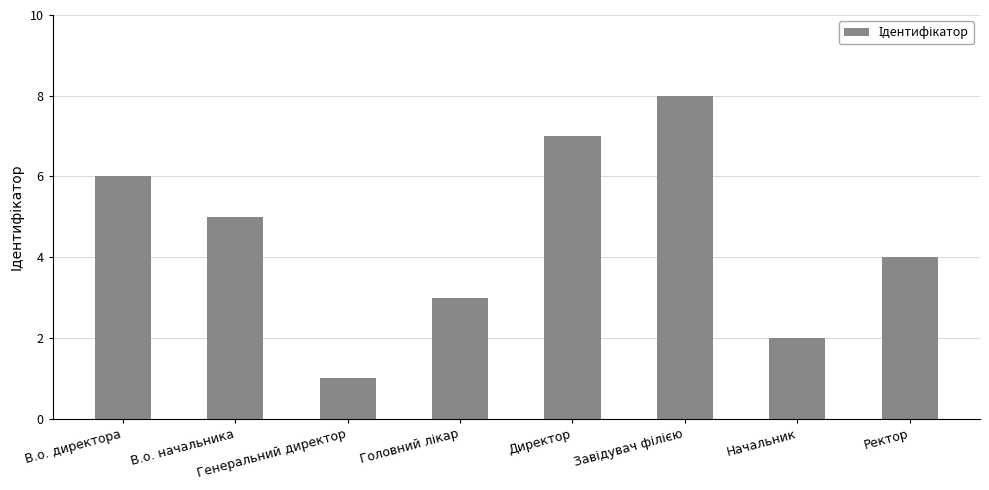

Reading left to right, list all the values displayed in this chart.

6	5	1	3	7	8	2	4